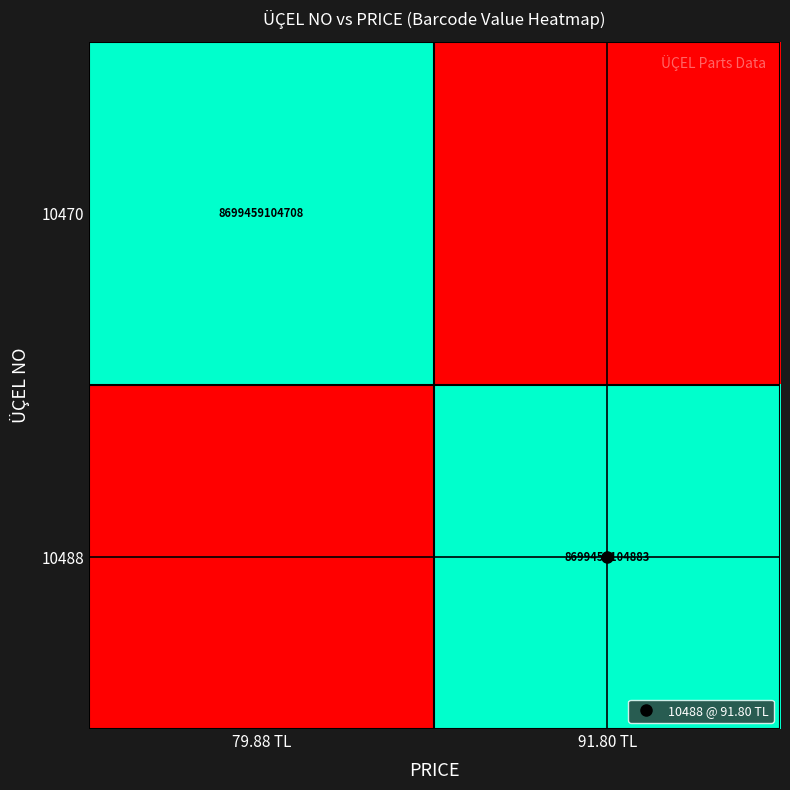

The value of 10488 at 91.80 TL is 8699459104883. True or false?

True